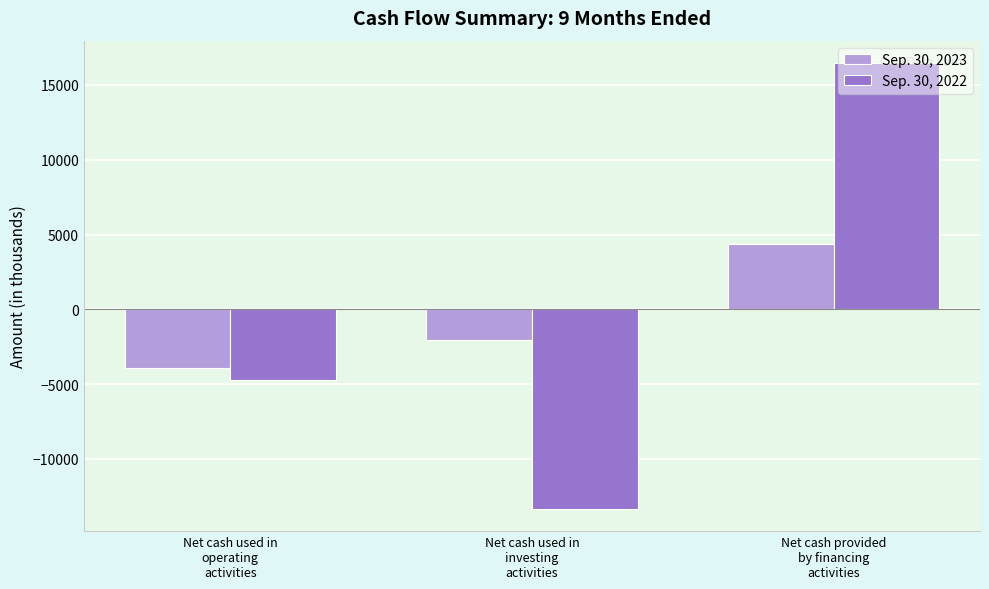

Reading right to left, list all the values displayed in this chart.

Sep. 30, 2023: 4370	-2045	-3909
Sep. 30, 2022: 16473	-13333	-4719